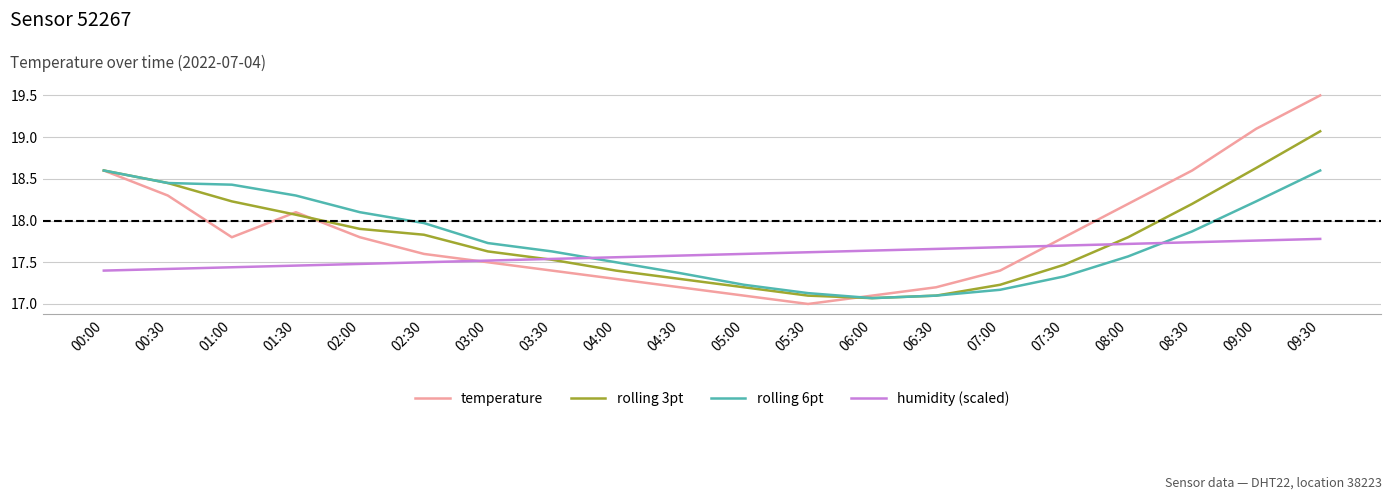

List the series in order of their peak value, lowest first.

humidity (scaled), rolling 6pt, rolling 3pt, temperature